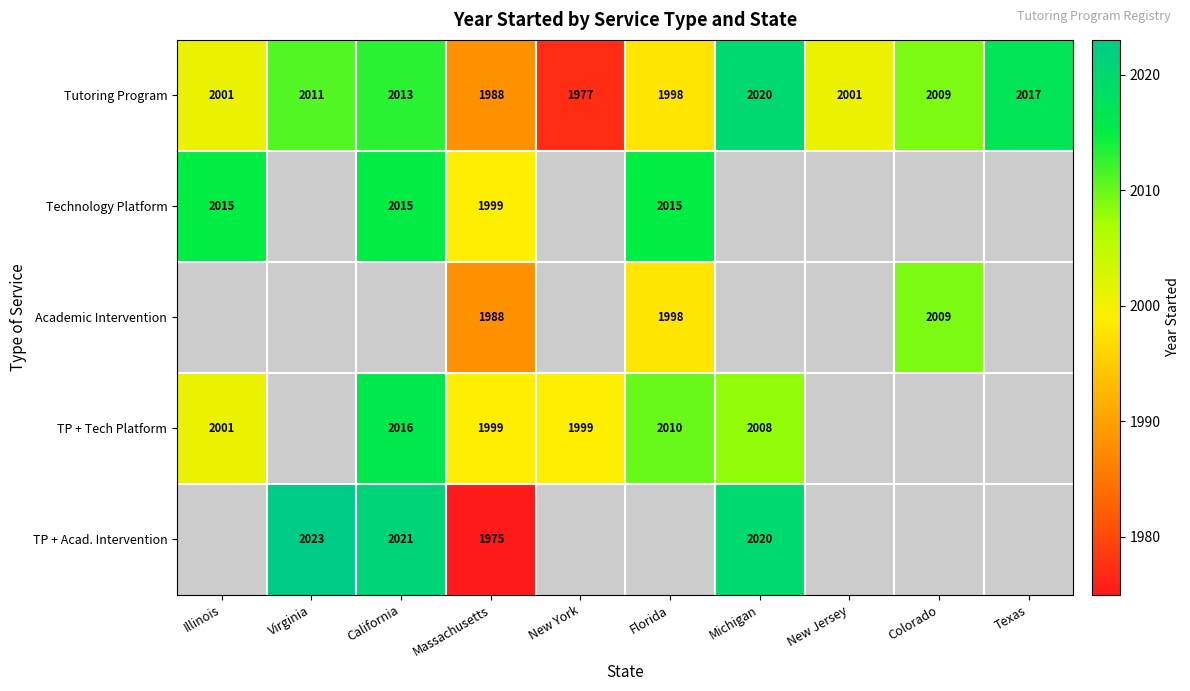

What is the sum of the TP + Acad. Intervention values at Virginia and Massachusetts?

3998